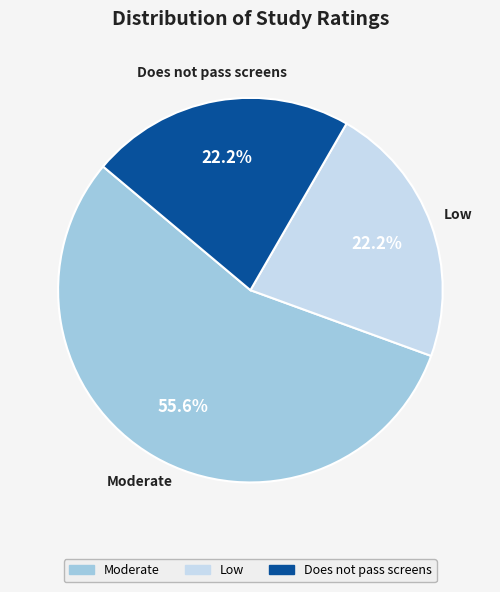

Is there a majority slice in this chart?

Yes